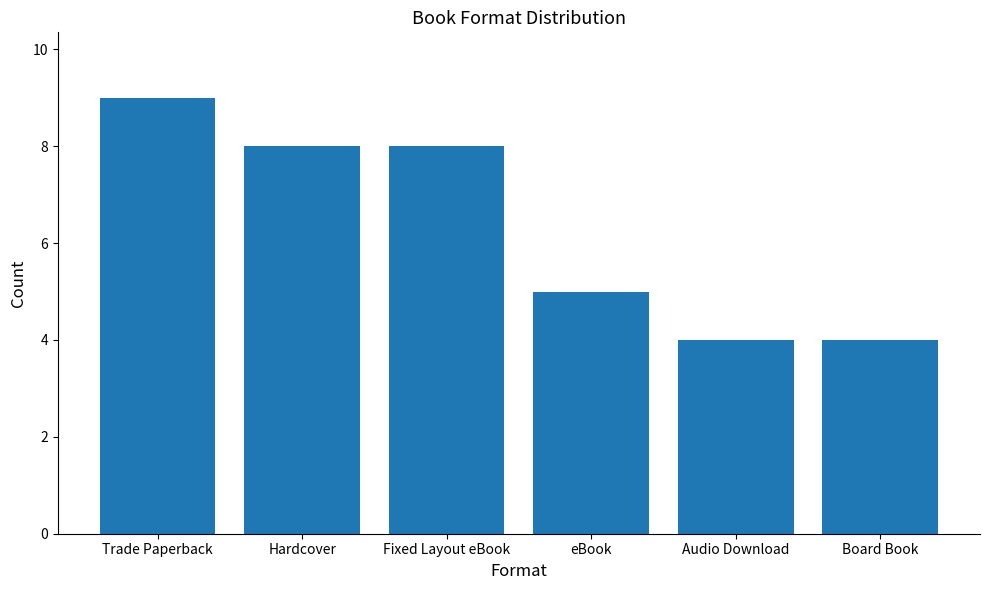

Between Board Book and Trade Paperback, which is larger?

Trade Paperback